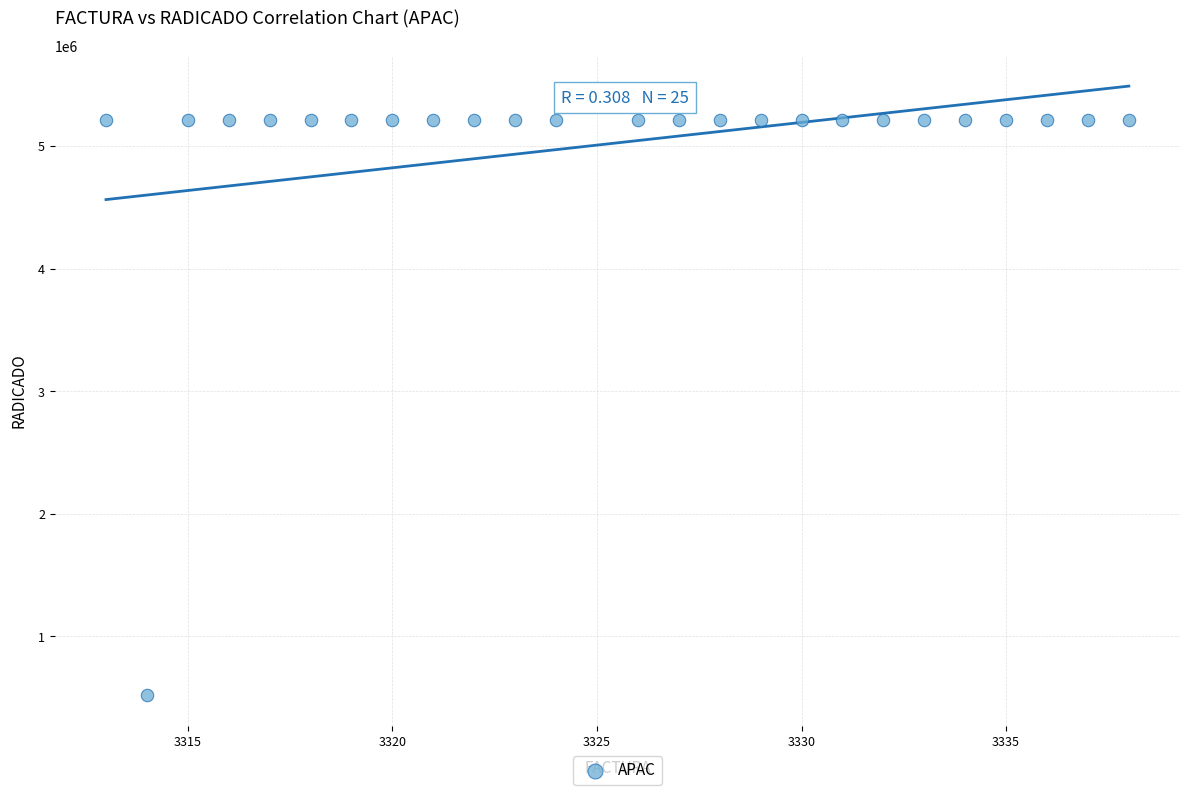

What is the range of X values (max minus min)?

25